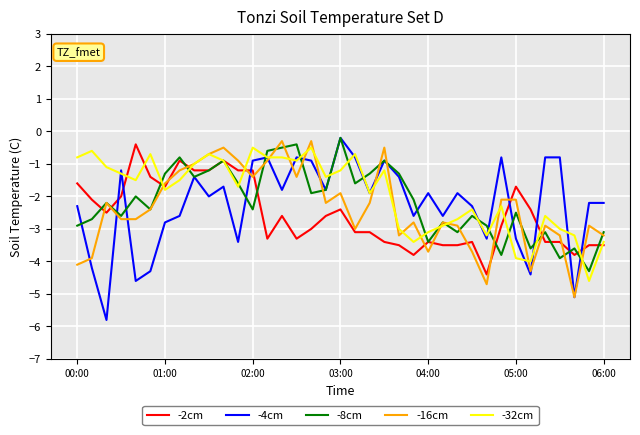

What is the minimum value shown in the chart?

-5.8